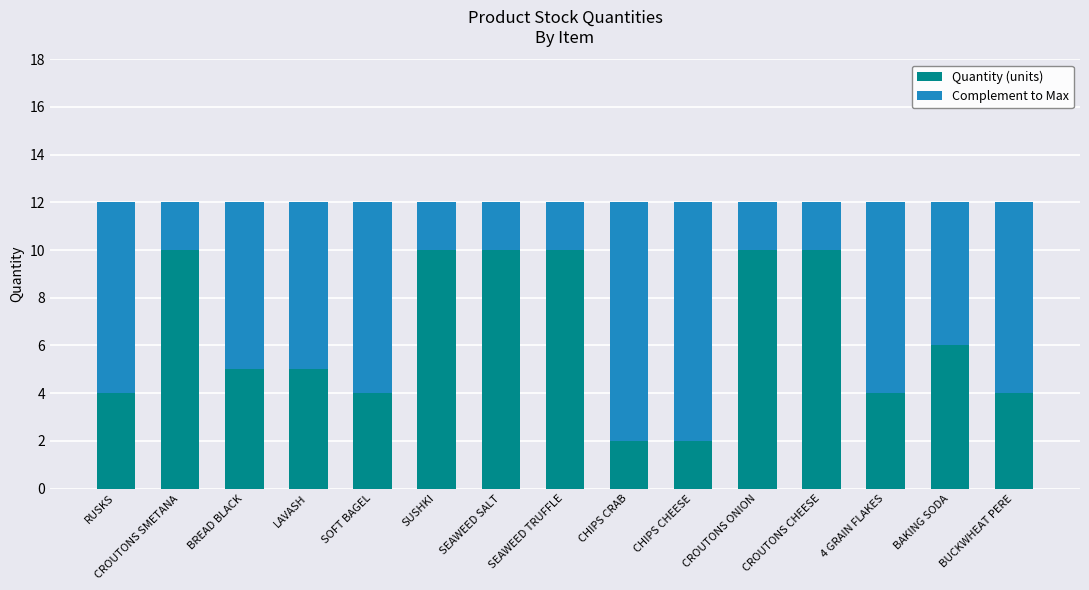

What is the highest value of the Quantity (units) series?

10